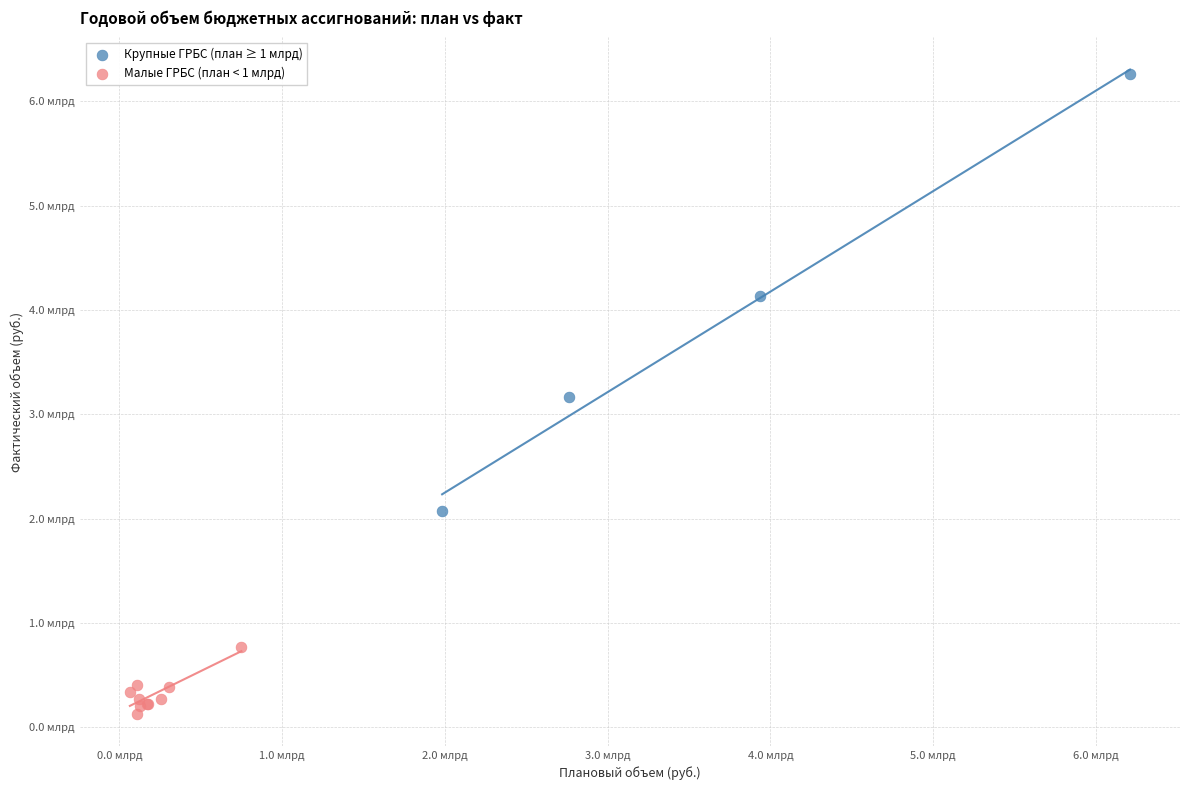

Which series has the largest Y range (max minus min)?

Крупные ГРБС (план ≥ 1 млрд)